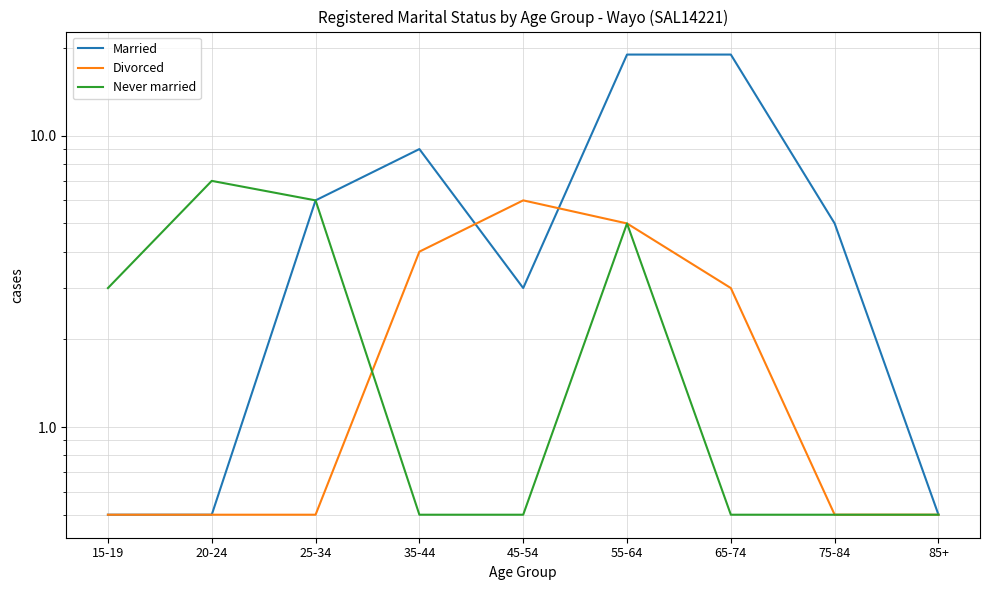

Reading left to right, what are all the values shown in this chart?

Married: 0.5	0.5	6.0	9.0	3.0	19.0	19.0	5.0	0.5
Divorced: 0.5	0.5	0.5	4.0	6.0	5.0	3.0	0.5	0.5
Never married: 3.0	7.0	6.0	0.5	0.5	5.0	0.5	0.5	0.5